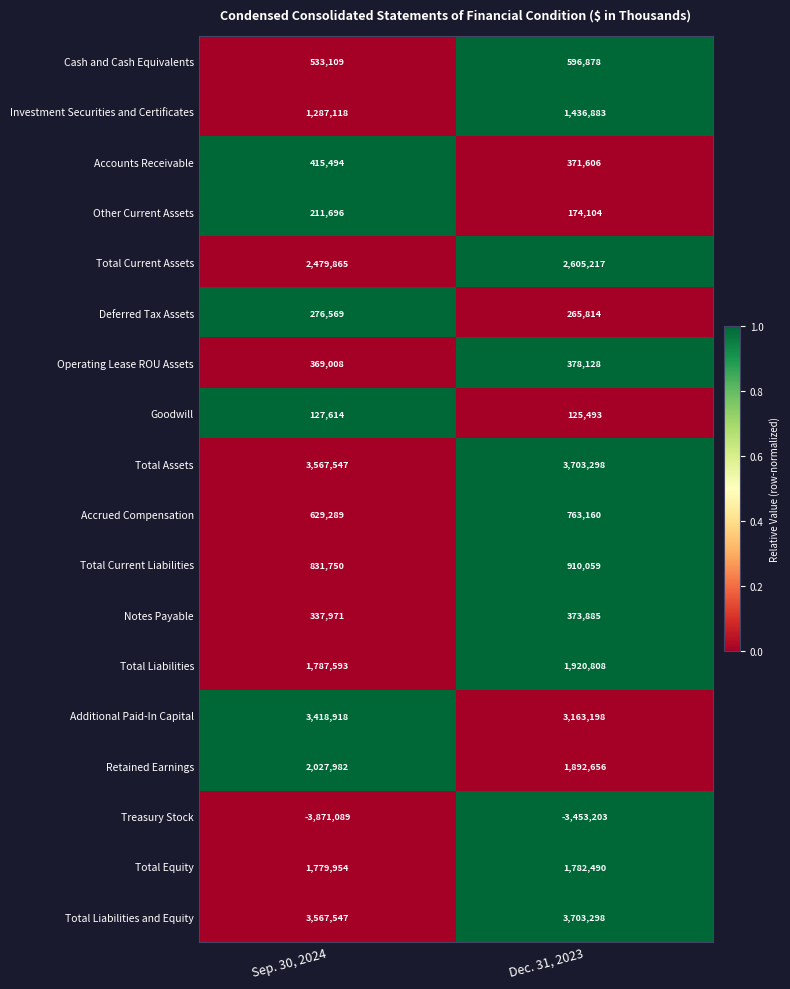

At which label is Treasury Stock closest to -3662146?

Sep. 30, 2024